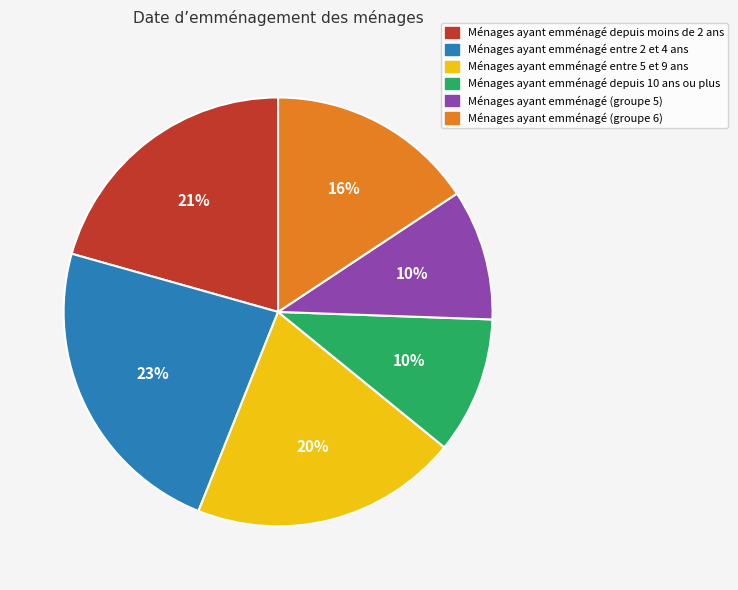

To the nearest percent, what is the difference between the largest and smallest slice percentages?

13%